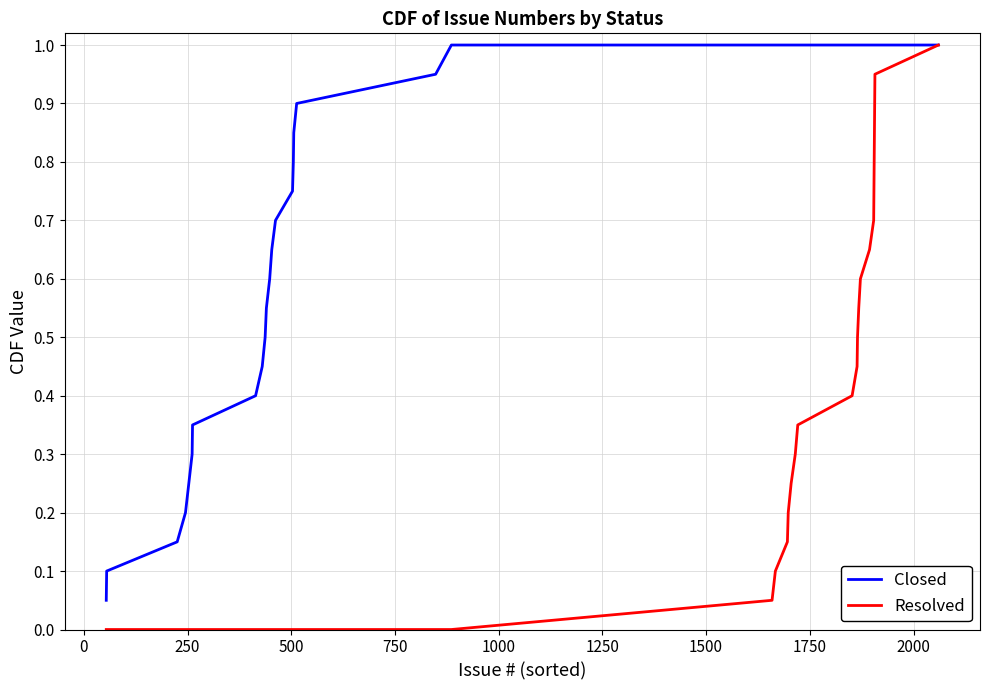

Rank the series by their average value, from lowest to highest.

Resolved, Closed